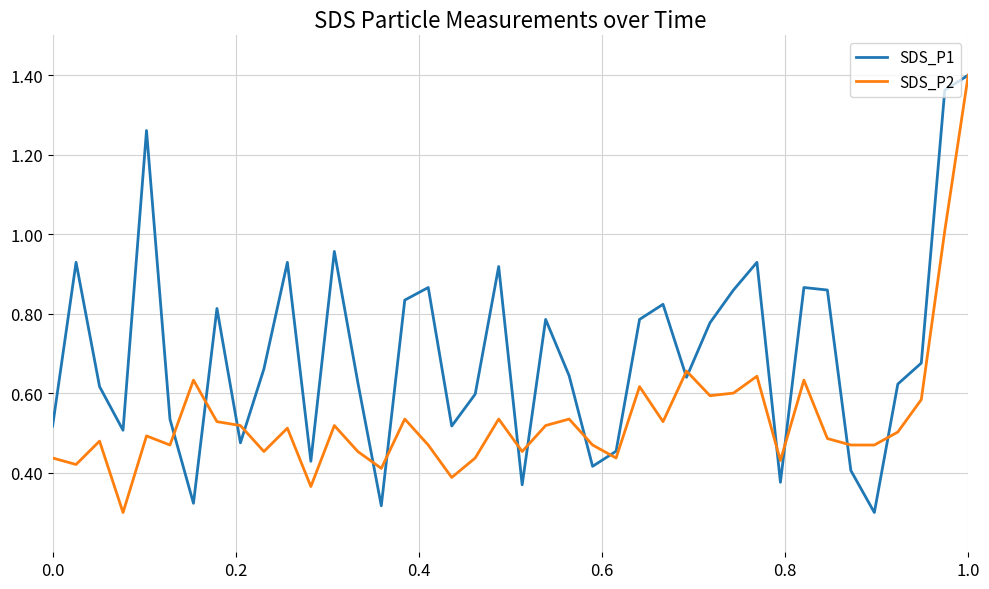

List the series in order of their overall mean, highest first.

SDS_P1, SDS_P2